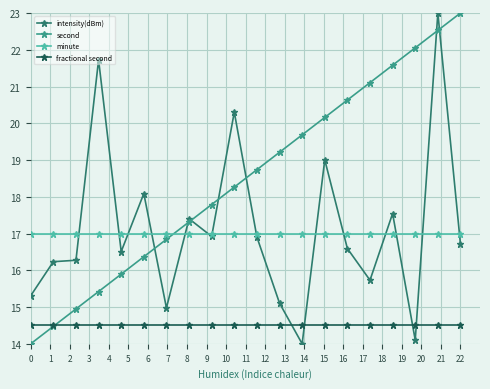

At how many categories does at least one series exceed 20?

9